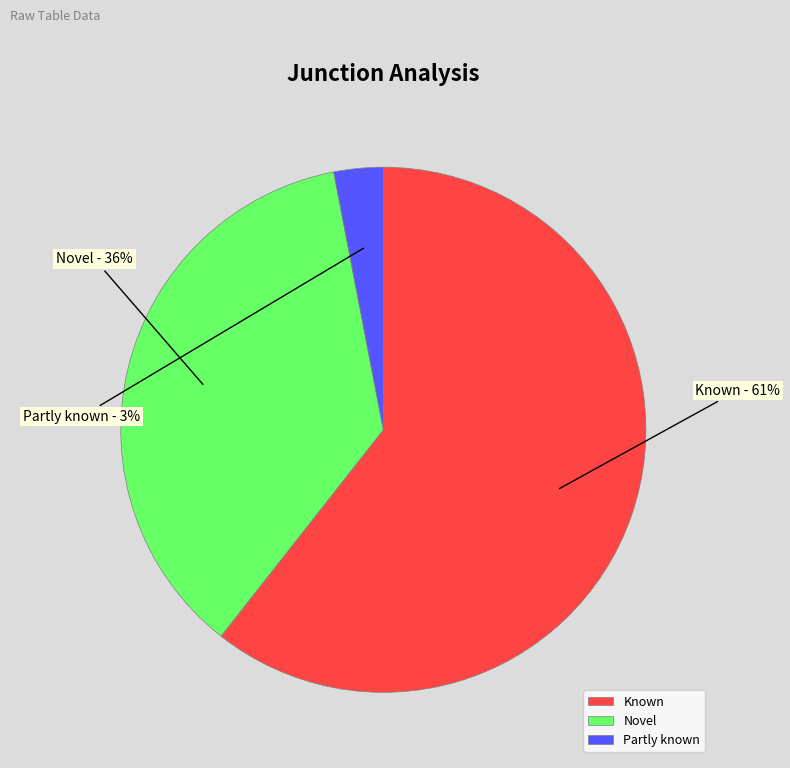

The Partly known slice represents 3% of the pie. True or false?

True